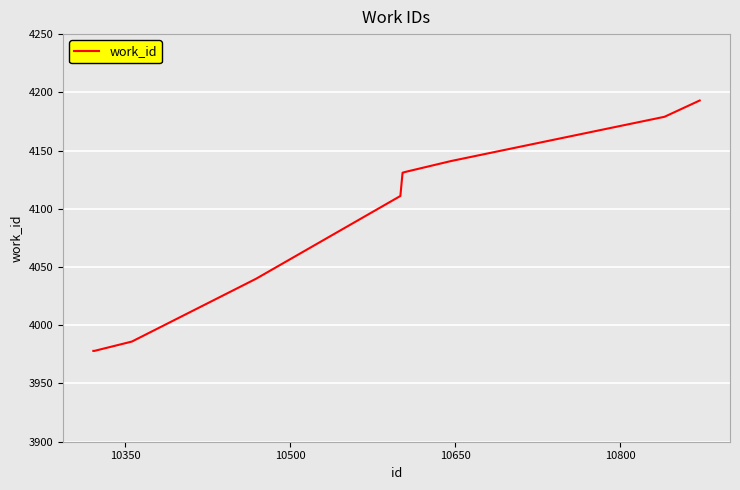

What is the maximum value shown in the chart?

4193